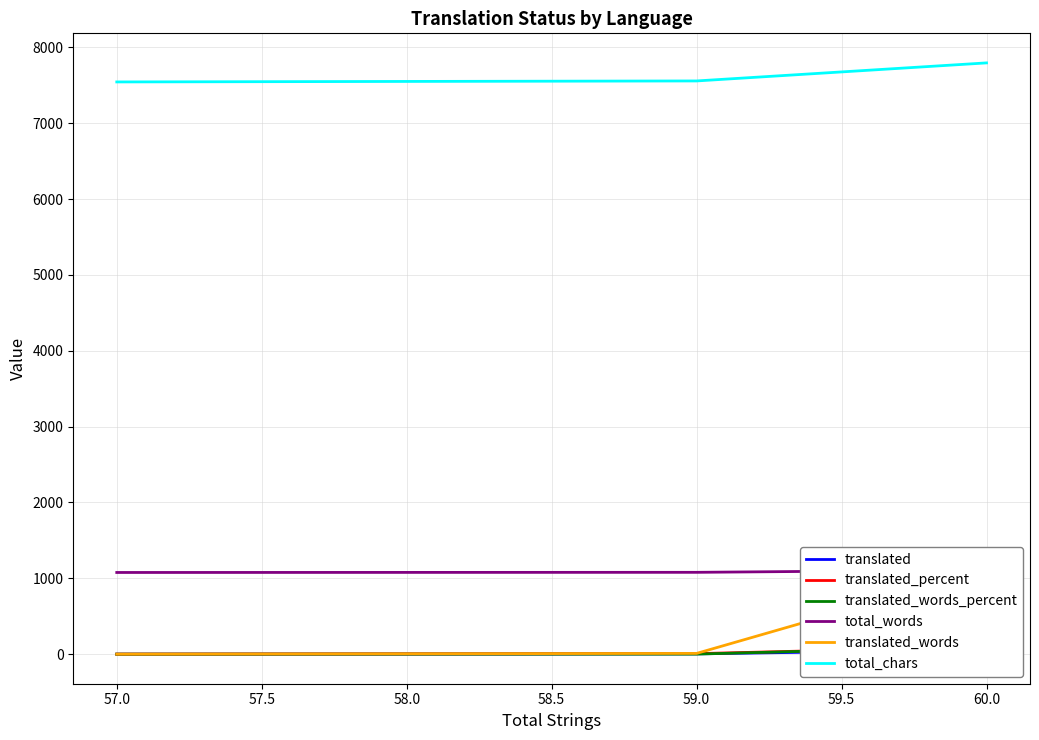

Reading left to right, what are all the values shown in this chart?

translated: 0.0	4.0	60.0
translated_percent: 0.0	6.7	100.0
translated_words_percent: 0.0	0.9	100.0
total_words: 1077.0	1079.0	1110.0
translated_words: 0.0	10.0	1110.0
total_chars: 7545.0	7558.0	7796.0